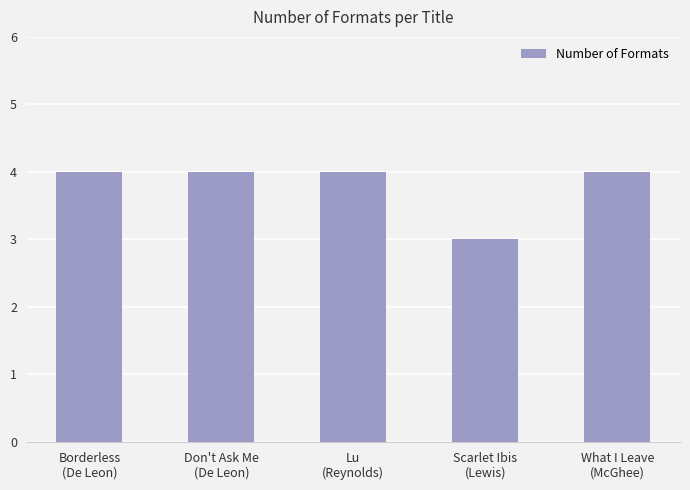

What is the change in value from Don't Ask Me
(De Leon) to Scarlet Ibis
(Lewis)?

-1